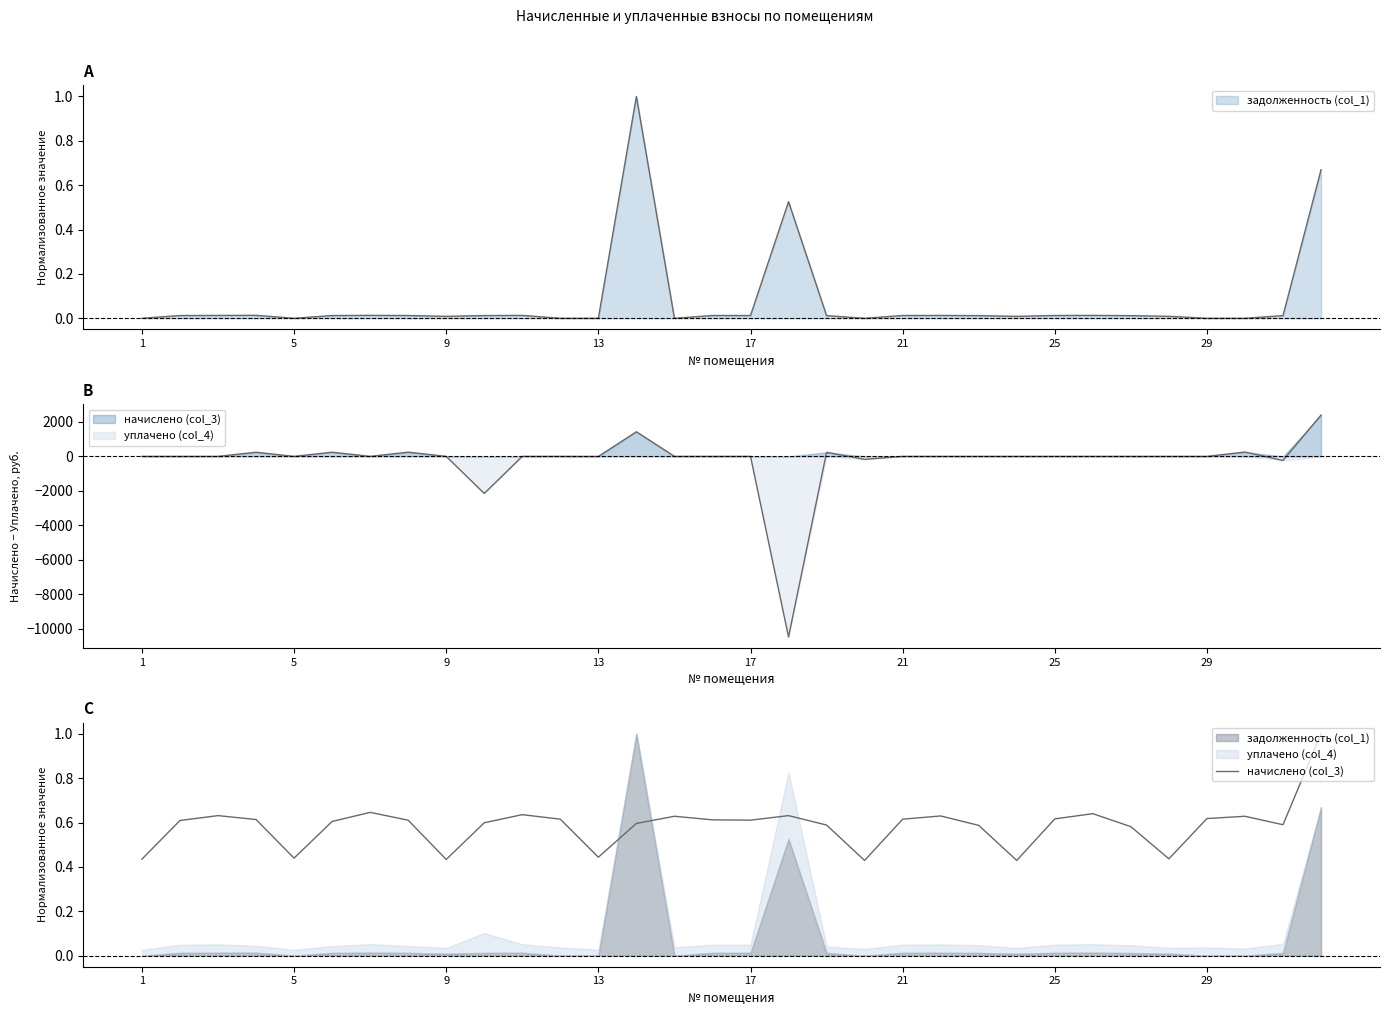

What is the difference between the maximum and minimum values?

0.6